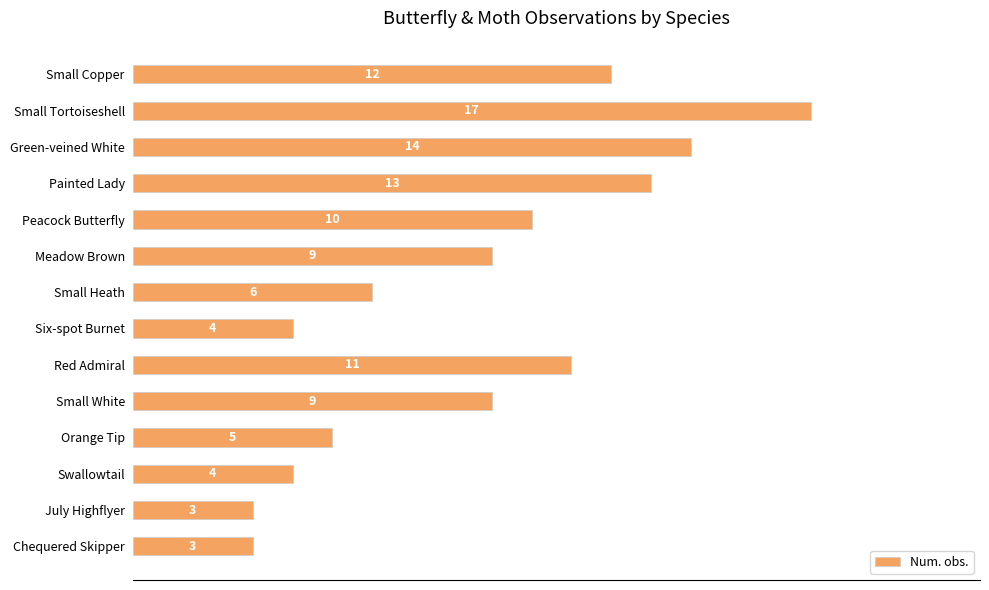

What is the minimum value shown in the chart?

3